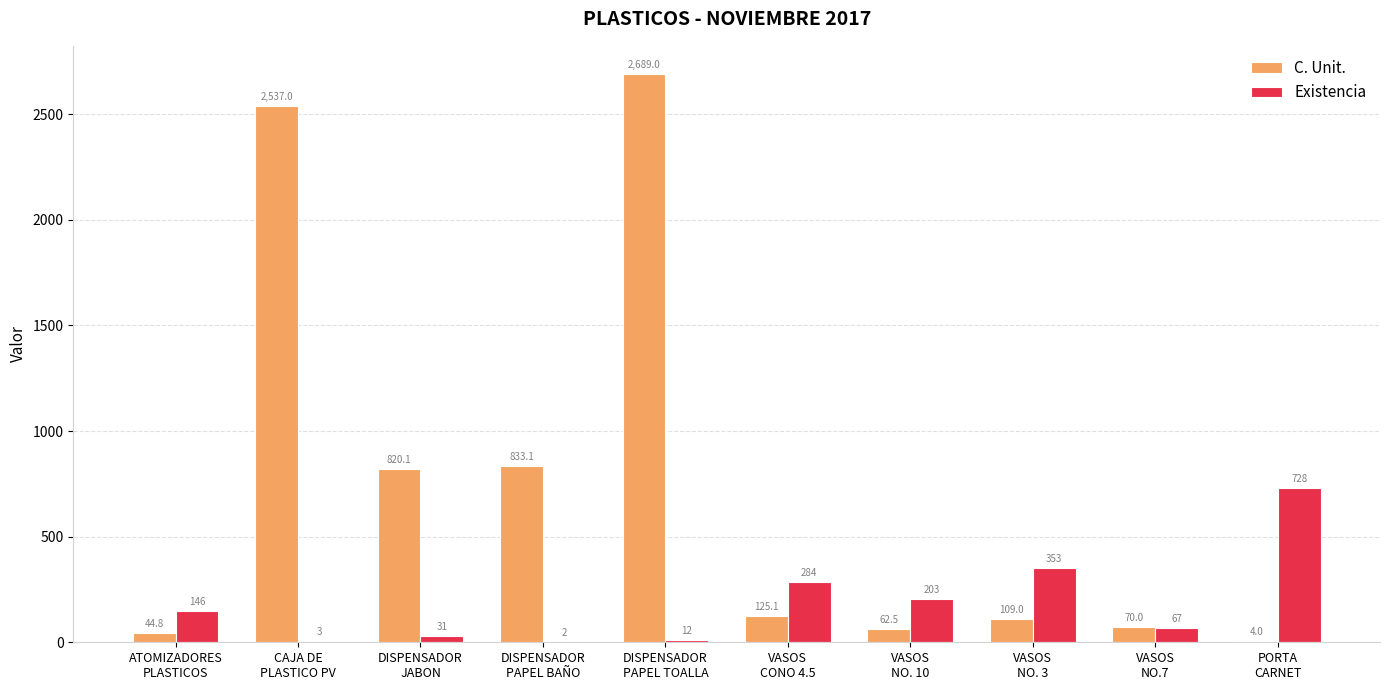

What is the highest value of the C. Unit. series?

2689.0